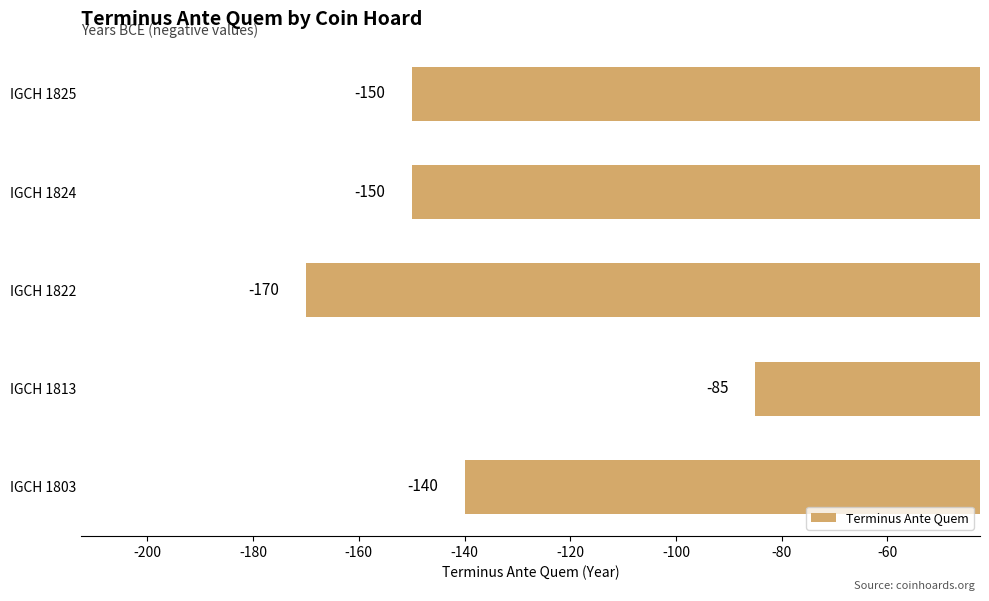

How many bars are there in total?

5